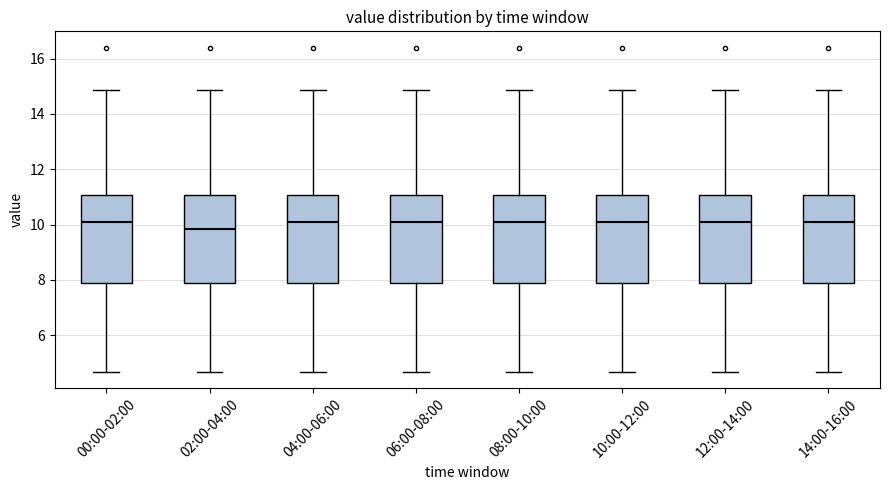

Which box has the lowest median line?

02:00-04:00